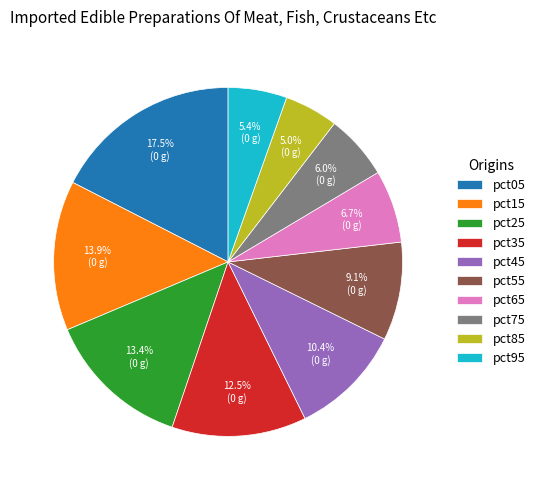

To the nearest percent, what is the combined percentage of pct65 and pct45?

17%